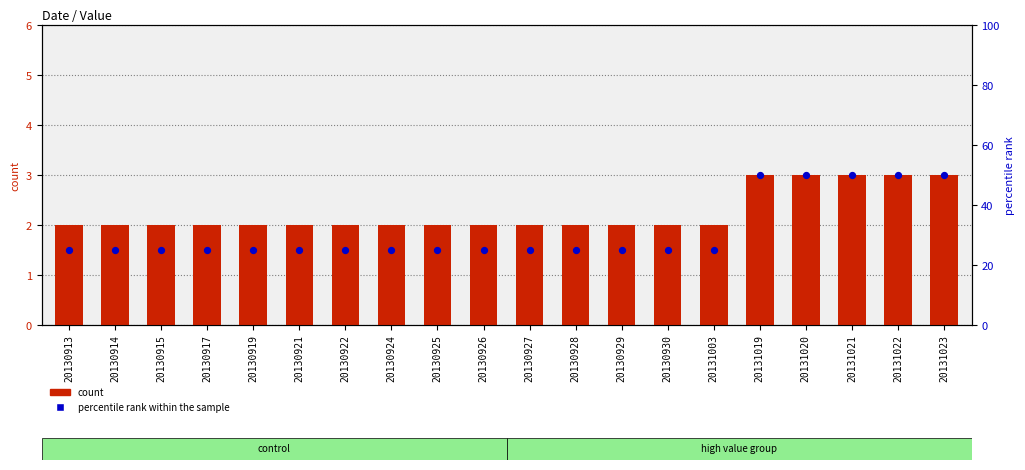

Which series has the largest total across all categories?

percentile rank within the sample